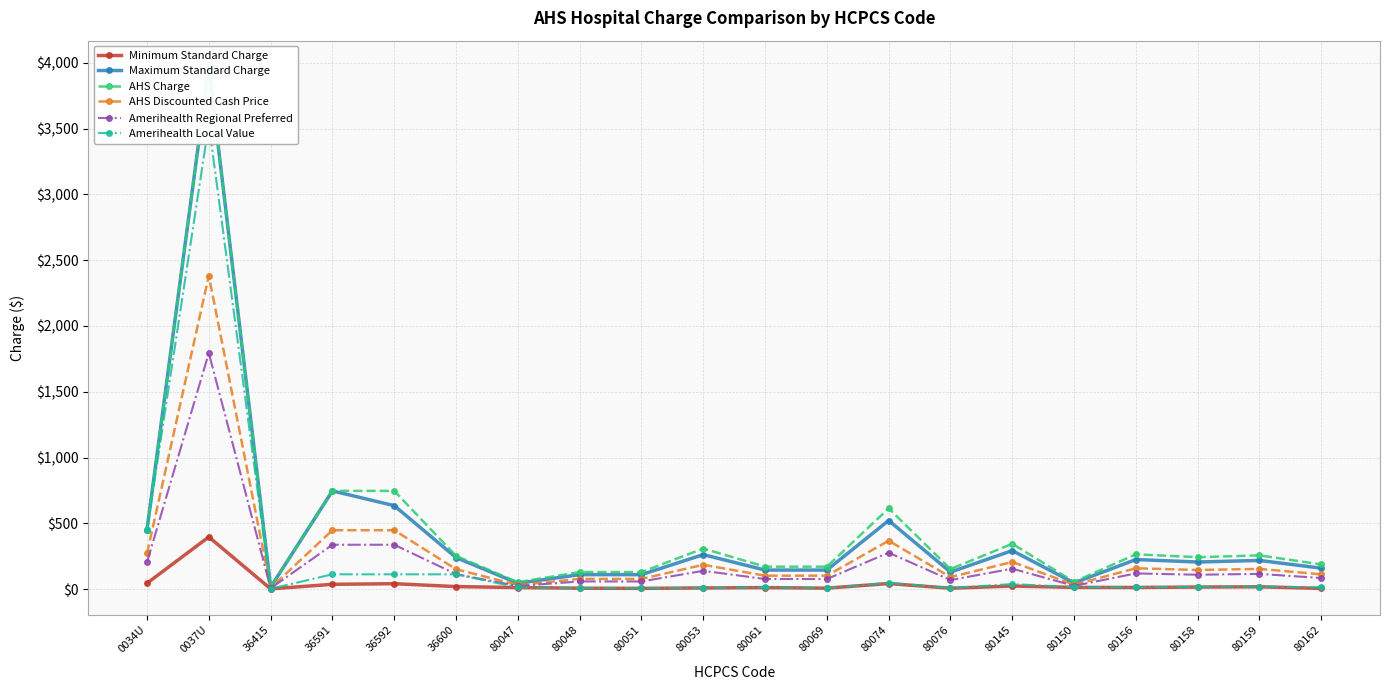

At which category does AHS Discounted Cash Price reach its first local peak?

0037U